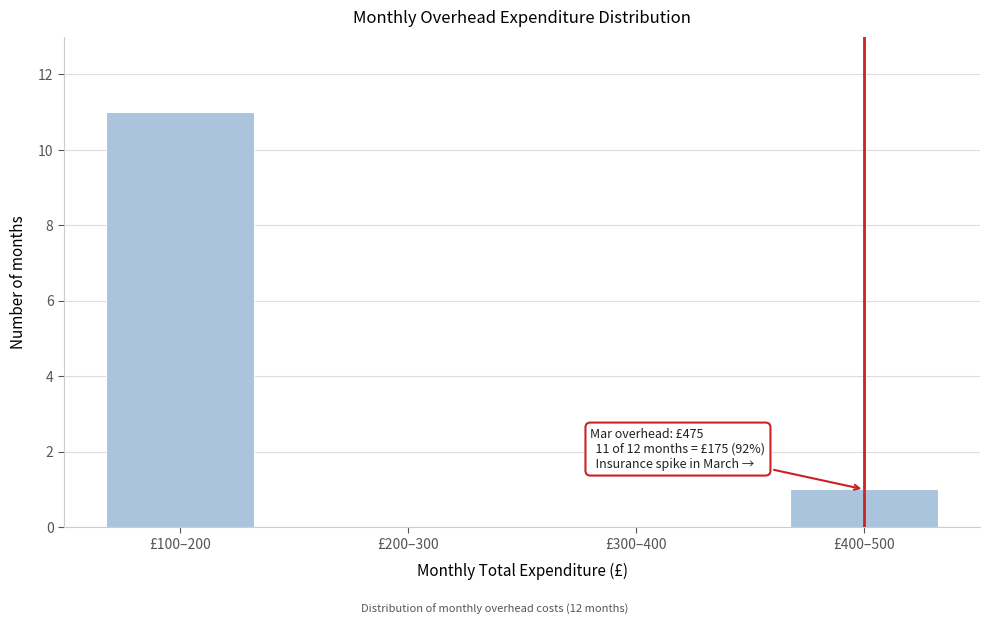

Reading left to right, what are all the values shown in this chart?

£100–200=11	£200–300=0	£300–400=0	£400–500=1